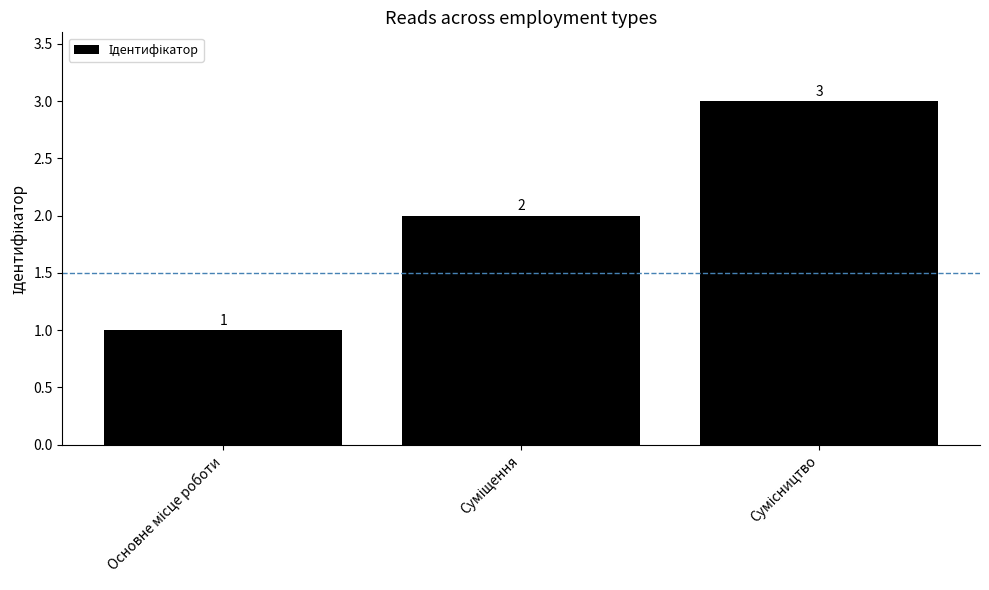

What is the value of the 1st bar from the left?

1